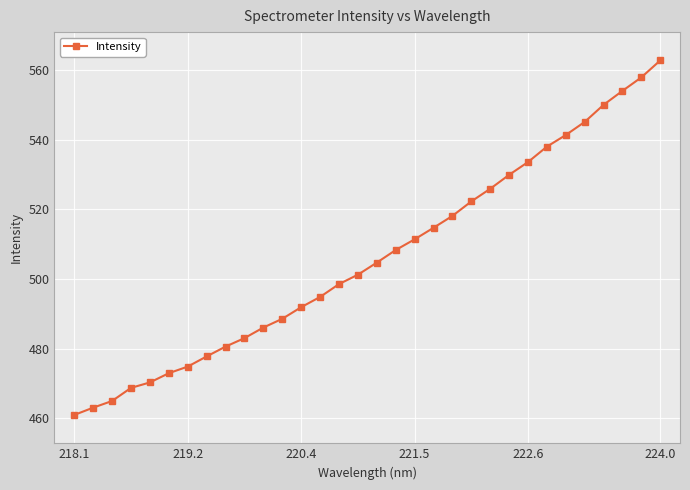

What is the average value?

506.2